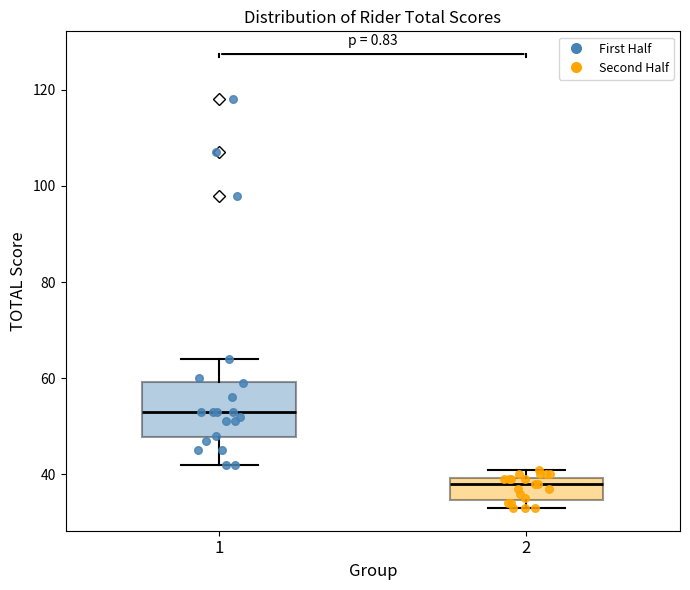

Where does the median line of the box at x = 1 sit on the y-axis? The values are not printed on the chart, so give them approximately, as read against the axis.

54